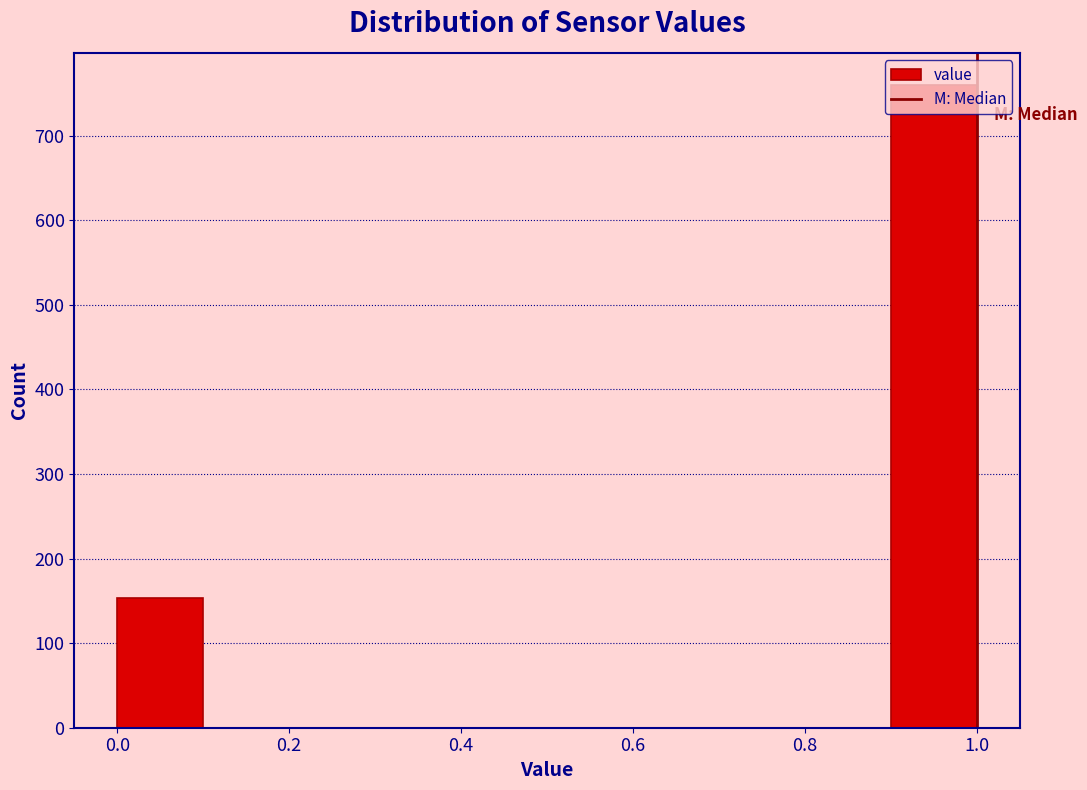

Which range on the x-axis has the tallest bar?

0.9 to 1.0